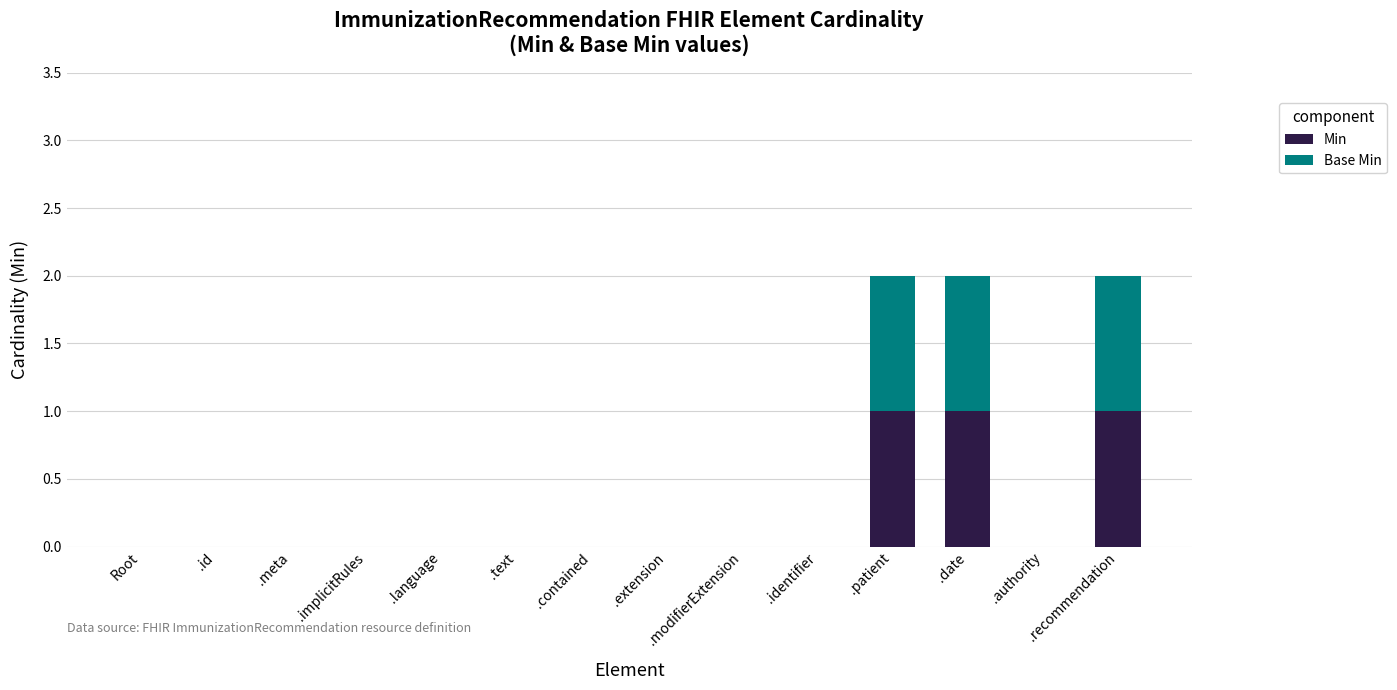

The Min series shows 1 at .date. True or false?

True